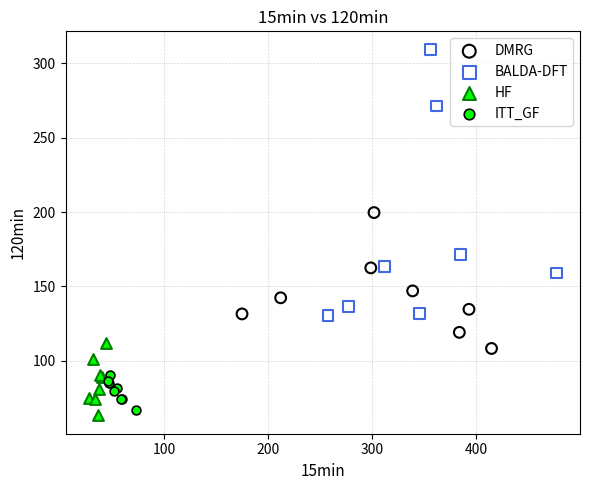

Which series has the widest spread of Y values?

BALDA-DFT